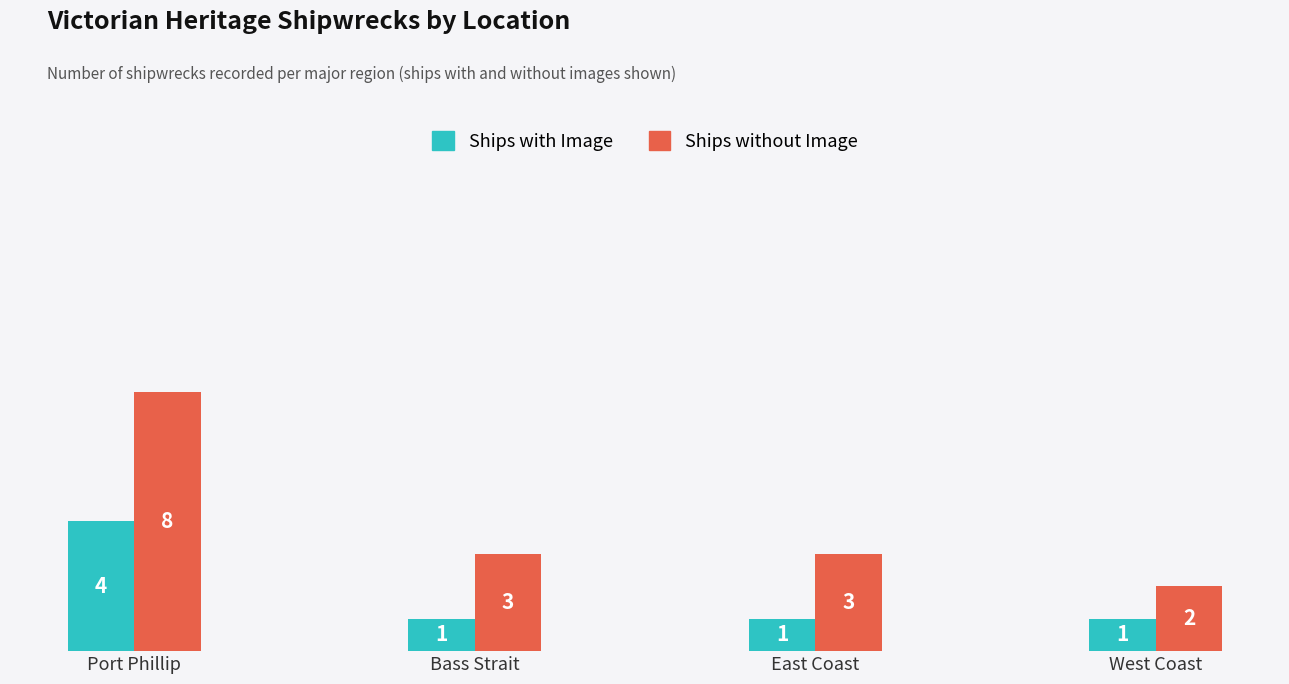

At which label does Ships without Image reach its peak?

Port Phillip